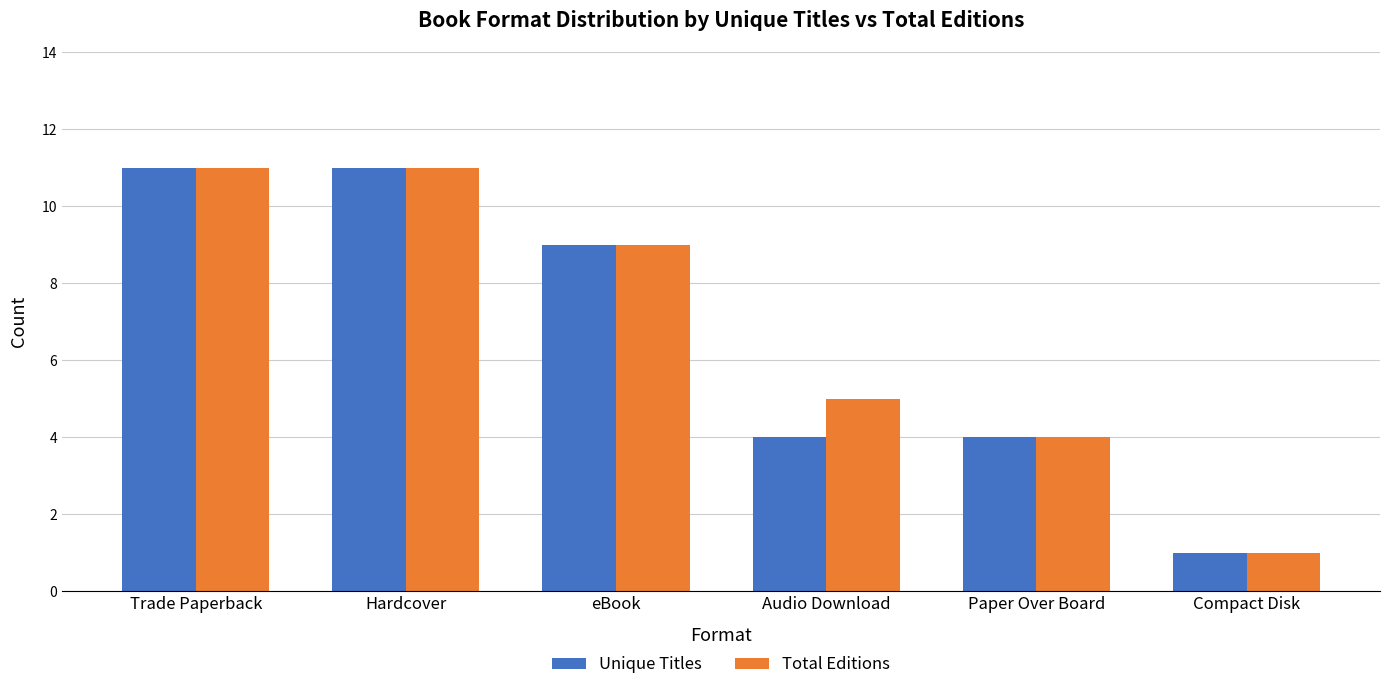

What is the sum of all Unique Titles values?

40